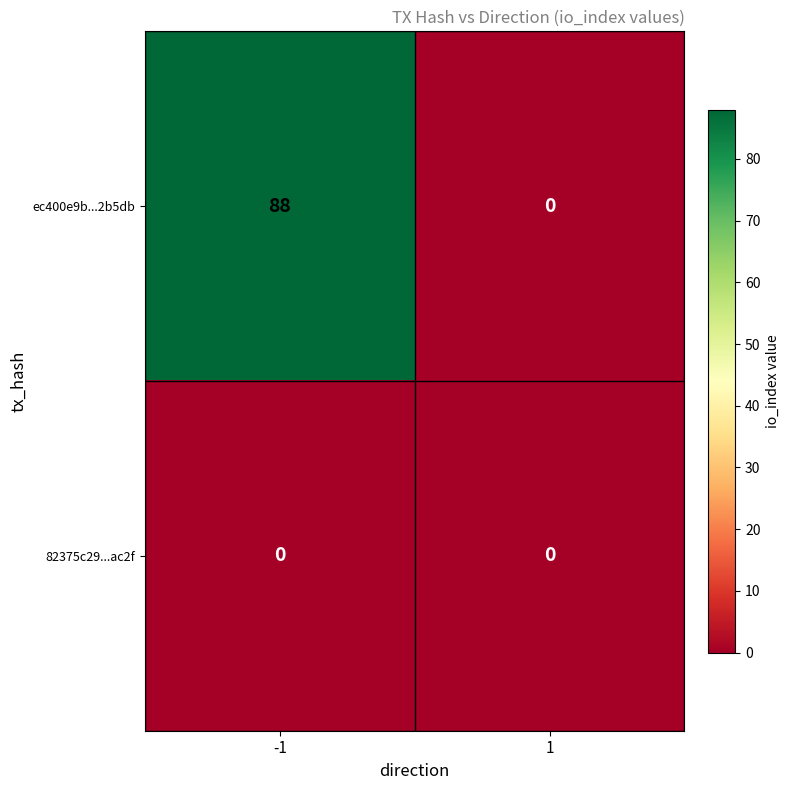

What is the greatest value displayed?

88